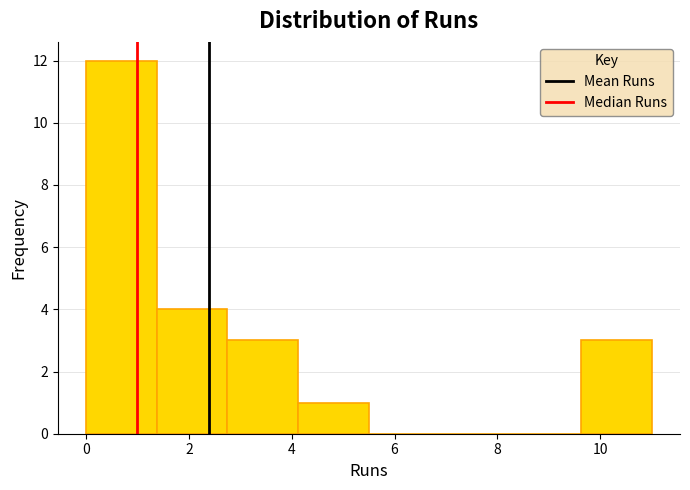

How tall is the bar that spans 1.4 to 2.8 on the x-axis? Neither the bar edges nor the heights are printed on the chart, so give them approximately, as read against the axes.

4